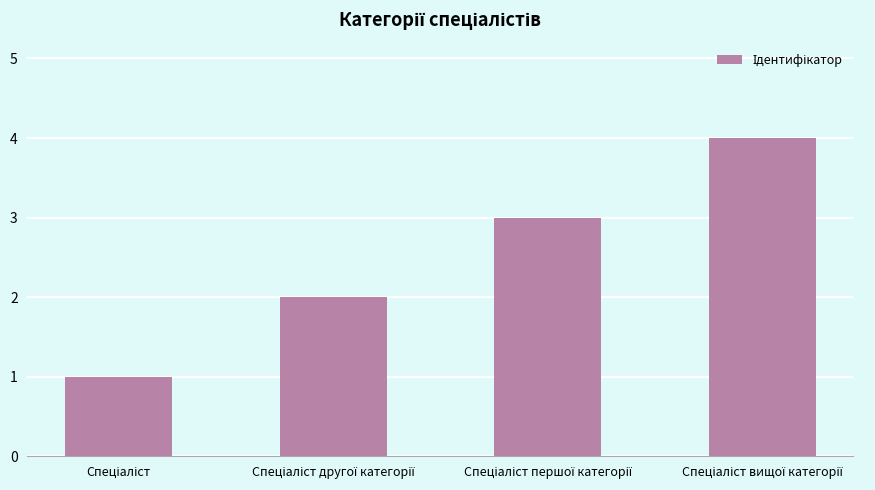

Reading left to right, extract all data points from this chart.

1	2	3	4